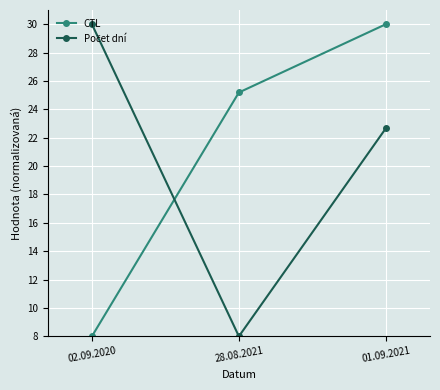

List the labels in order of CTL value, largest first.

01.09.2021, 28.08.2021, 02.09.2020